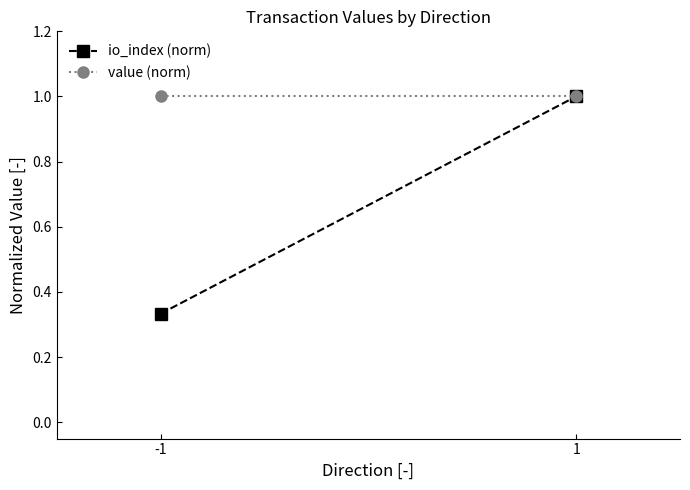

How many values in the io_index (norm) series are below 1?

1